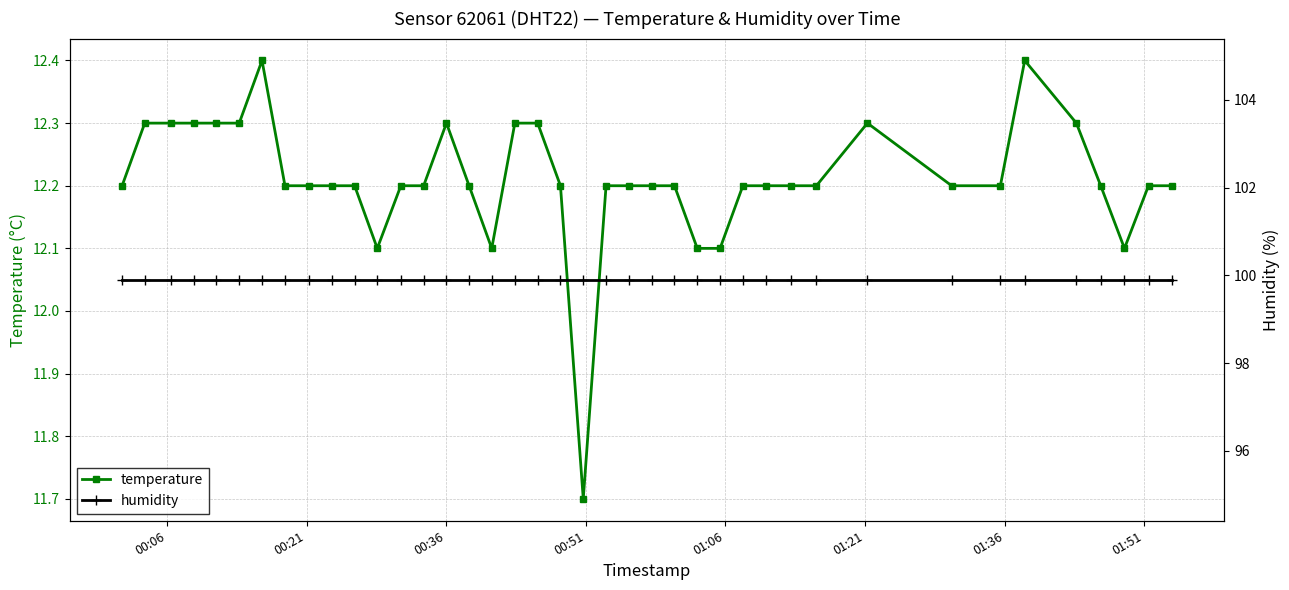

True or false: temperature has more than 1 interior local peaks.

True